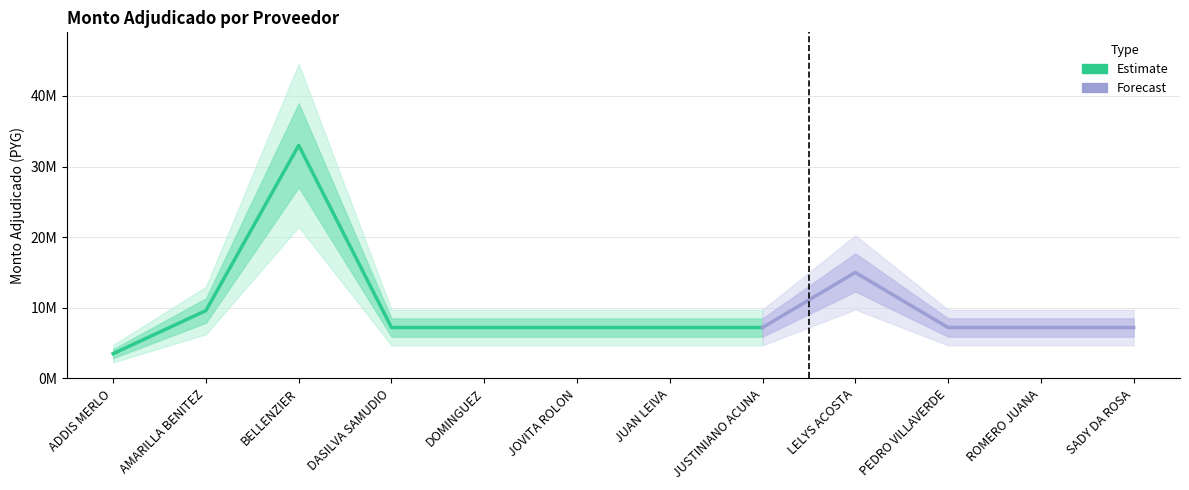

The chart shows a value of 1567326 at PEDRO VILLAVERDE. True or false?

False